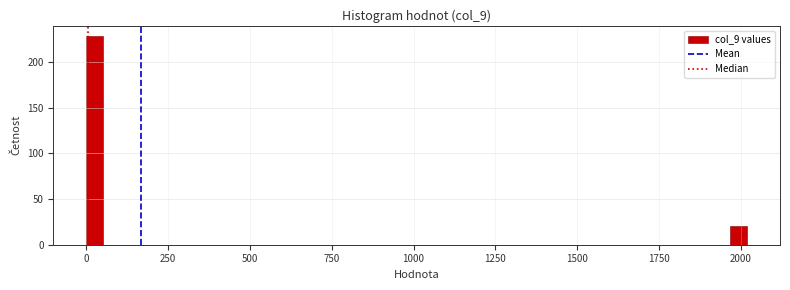

Read against the x-axis, roughly where is the centre of the tallest bar?

50